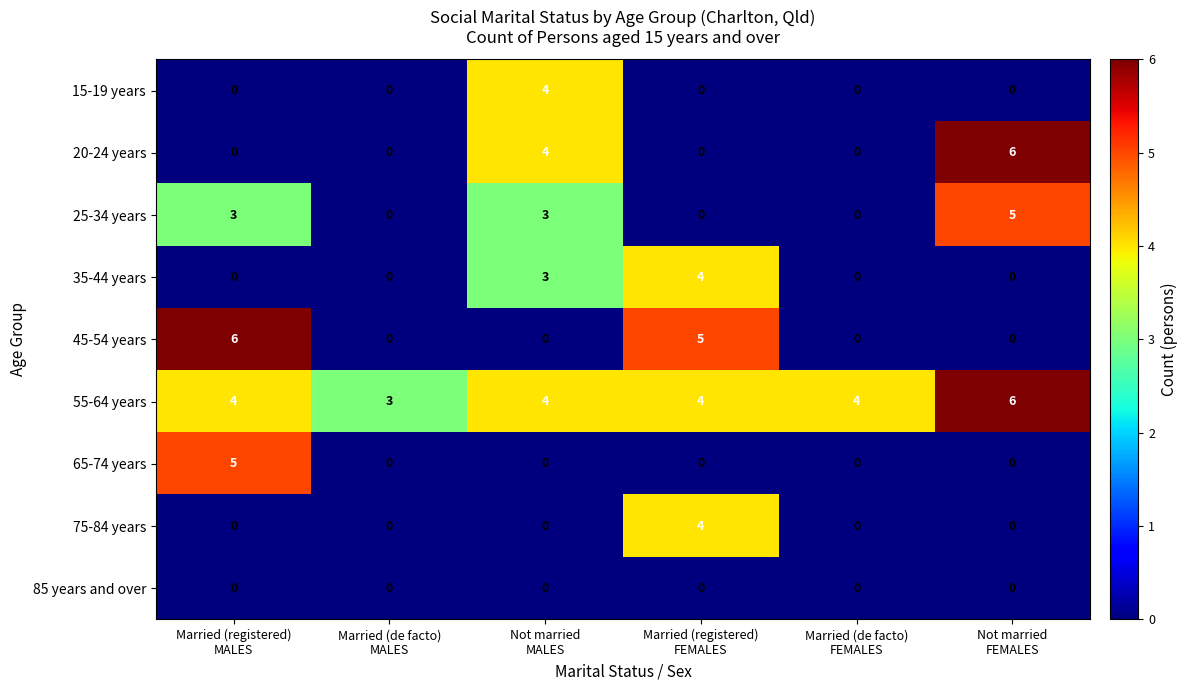

What is the highest value of the 20-24 years series?

6